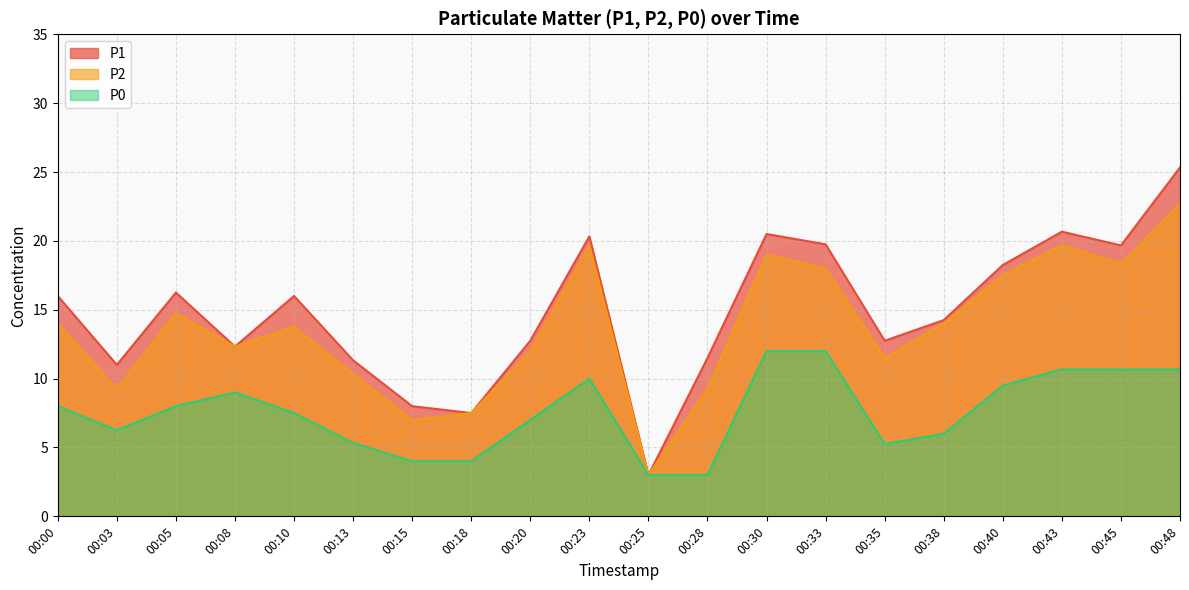

What is the spread (max minus min) of values at 00:18?

3.5